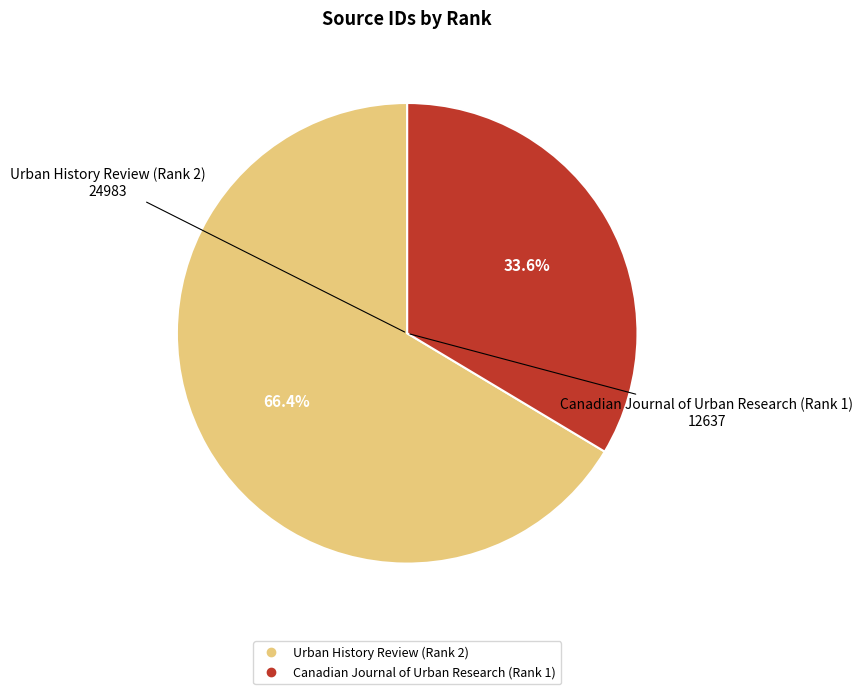

Is it true that Canadian Journal of Urban Research (Rank 1) is 34% of the pie?

True